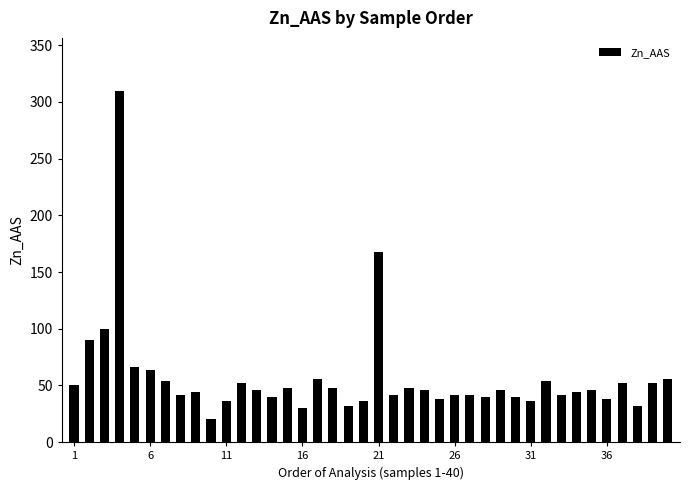

What is the value of the 1st bar from the left?

50